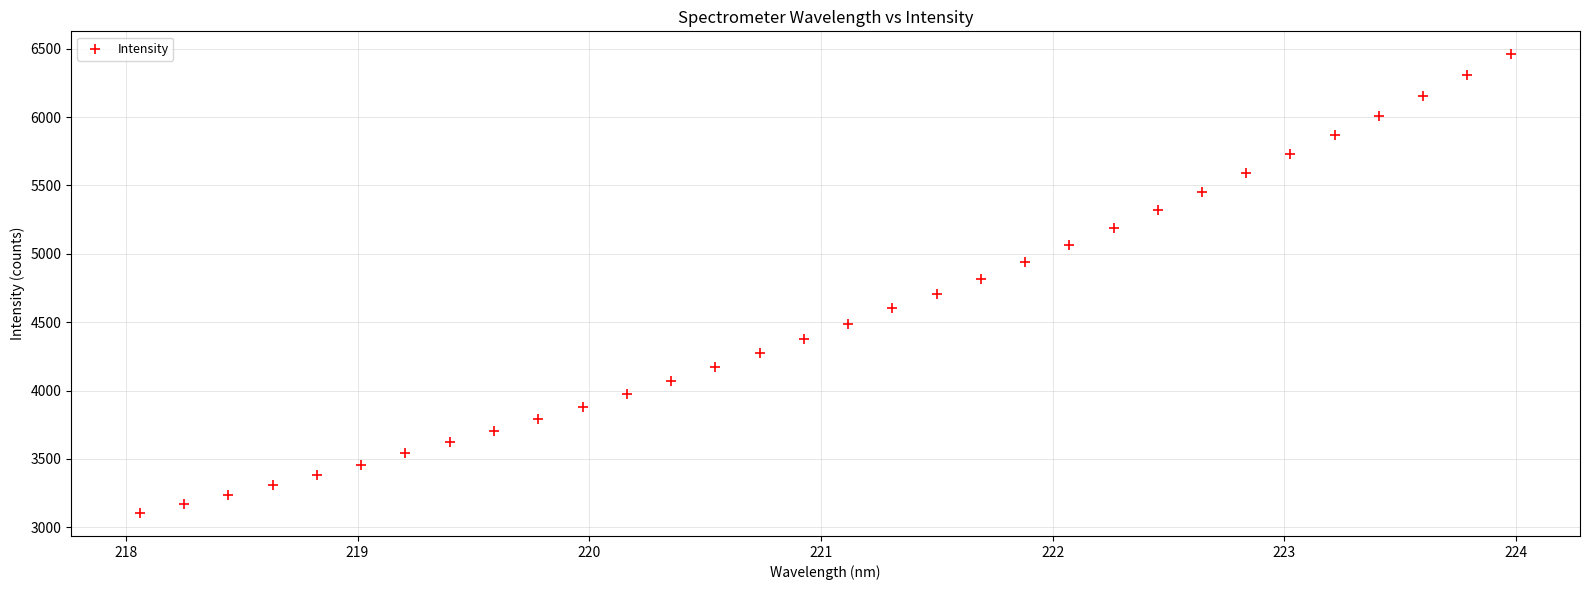

What is the range of Y values (max minus min)?

3355.5